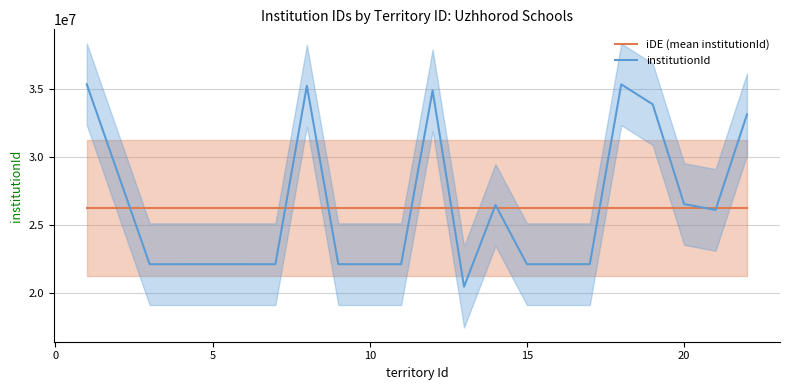

What are all the series names shown in the legend?

iDE (mean institutionId), institutionId